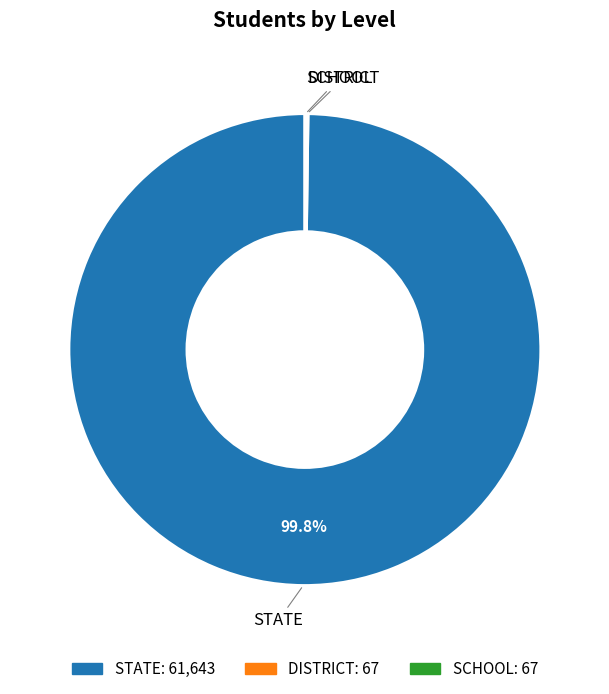

Which slice is the largest?

STATE